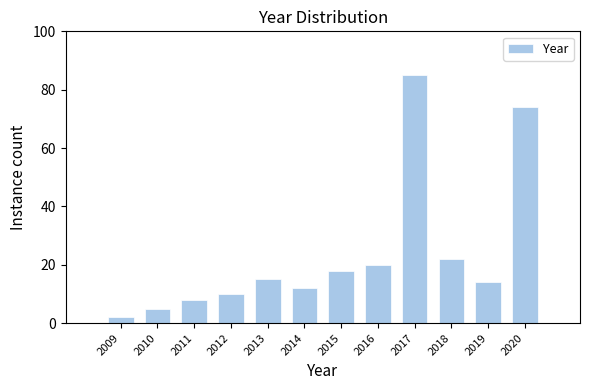

Reading right to left, what are all the values shown in this chart?

2020=74	2019=14	2018=22	2017=85	2016=20	2015=18	2014=12	2013=15	2012=10	2011=8	2010=5	2009=2